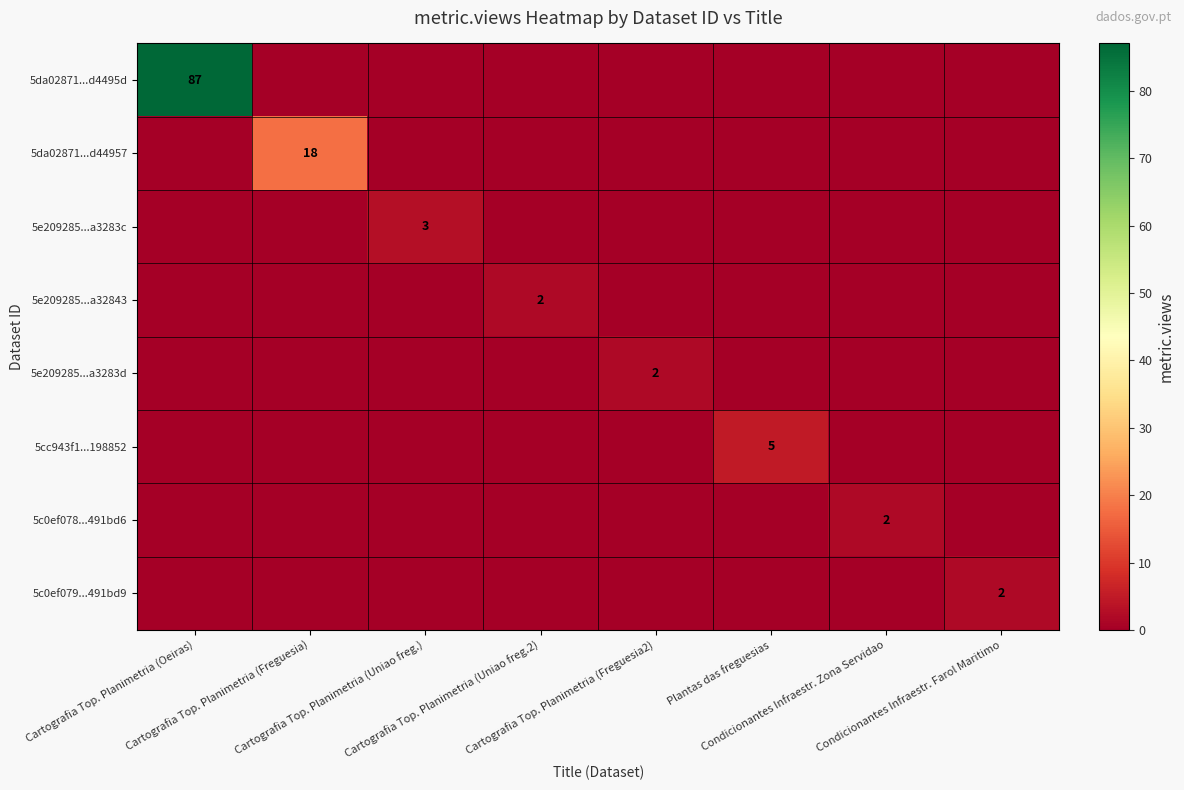

List the labels in order of 5da02871...d44957 value, smallest first.

Cartografia Top. Planimetria (Oeiras), Cartografia Top. Planimetria (Uniao freg.), Cartografia Top. Planimetria (Uniao freg.2), Cartografia Top. Planimetria (Freguesia2), Plantas das freguesias, Condicionantes Infraestr. Zona Servidao, Condicionantes Infraestr. Farol Maritimo, Cartografia Top. Planimetria (Freguesia)